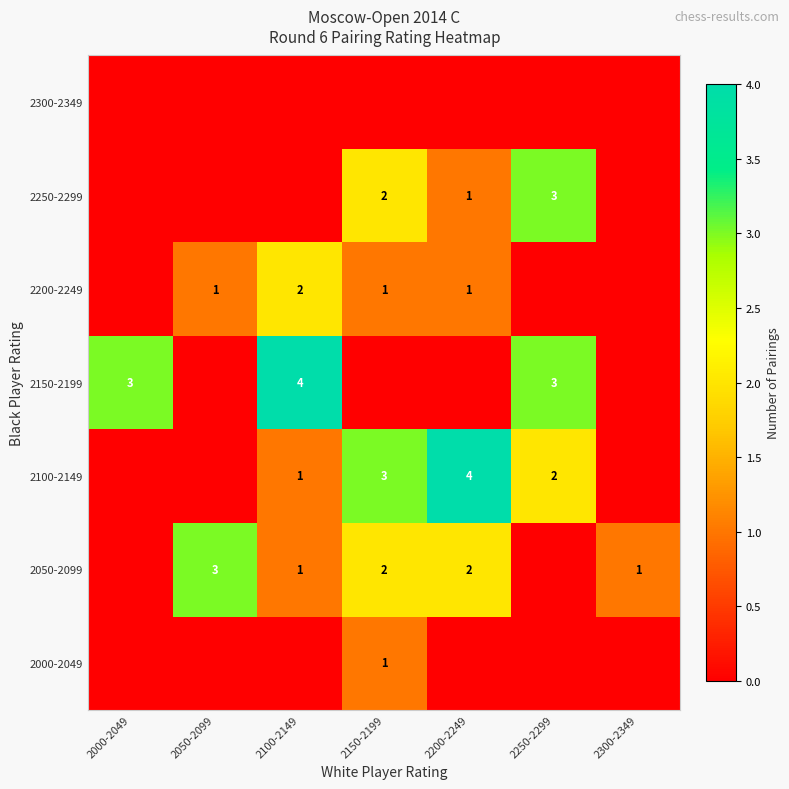

Is it true that 2100-2149 equals 2 at 2150-2199?

False